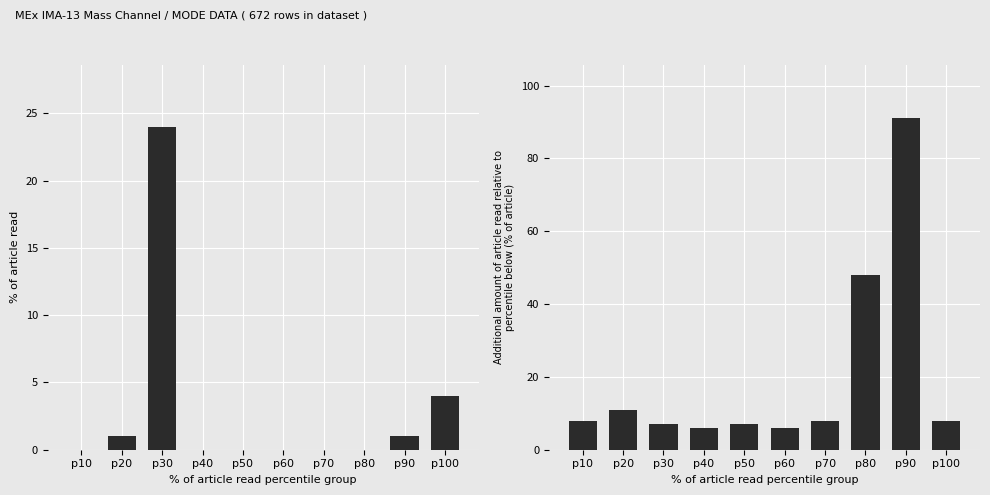

Which category has the highest value across all series?

p90